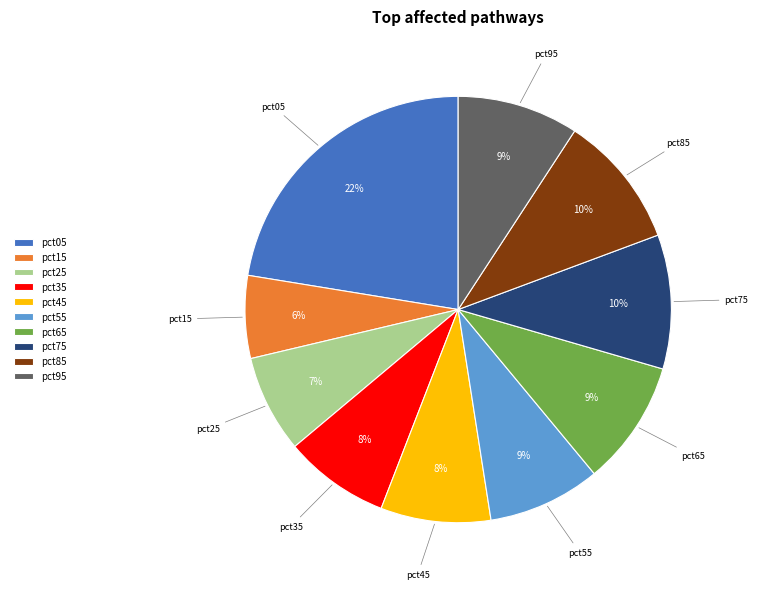

Which slice is the largest?

pct05